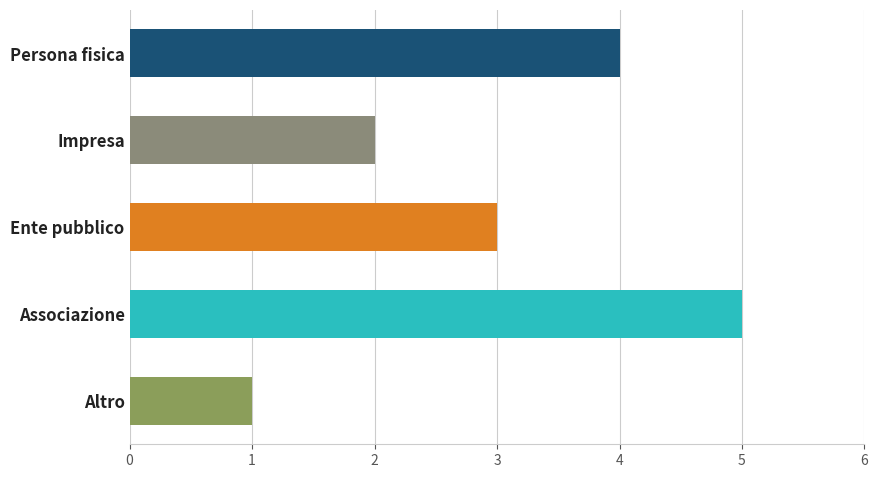

How many data points are less than 3?

2